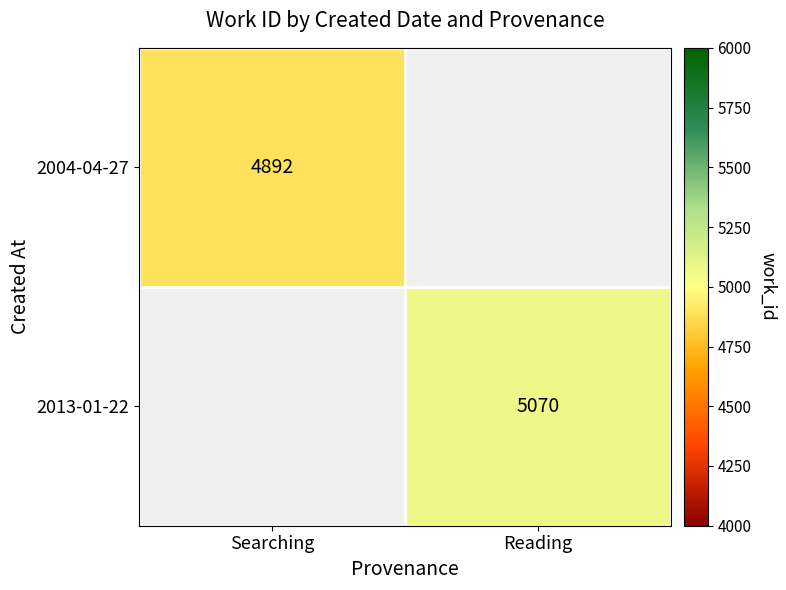

How many categories are shown in the chart?

2